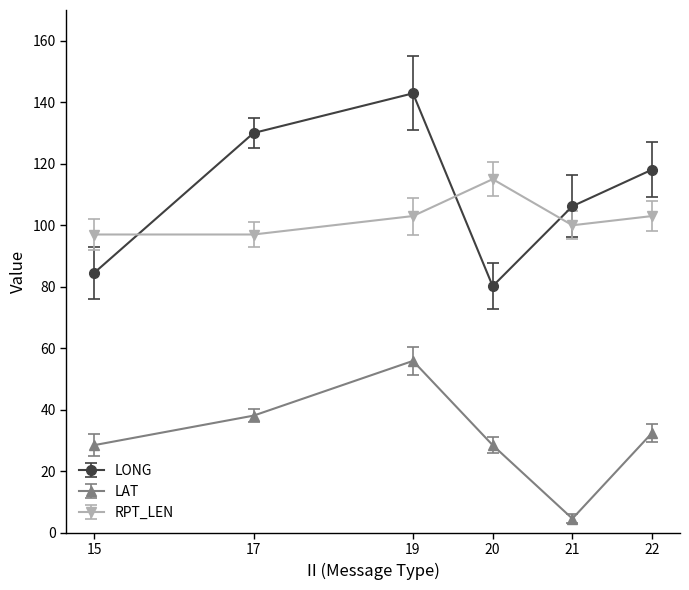

What is the difference between the maximum and second lowest values in the RPT_LEN series?

18.0